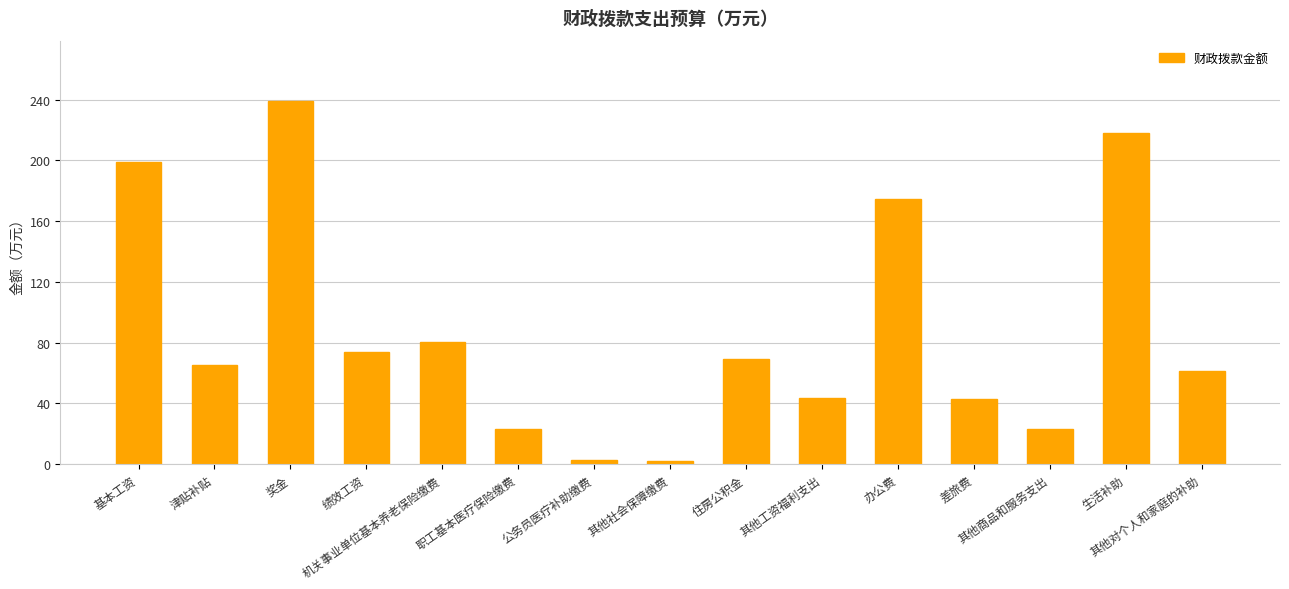

At which label is the value closest to 120?

机关事业单位基本养老保险缴费